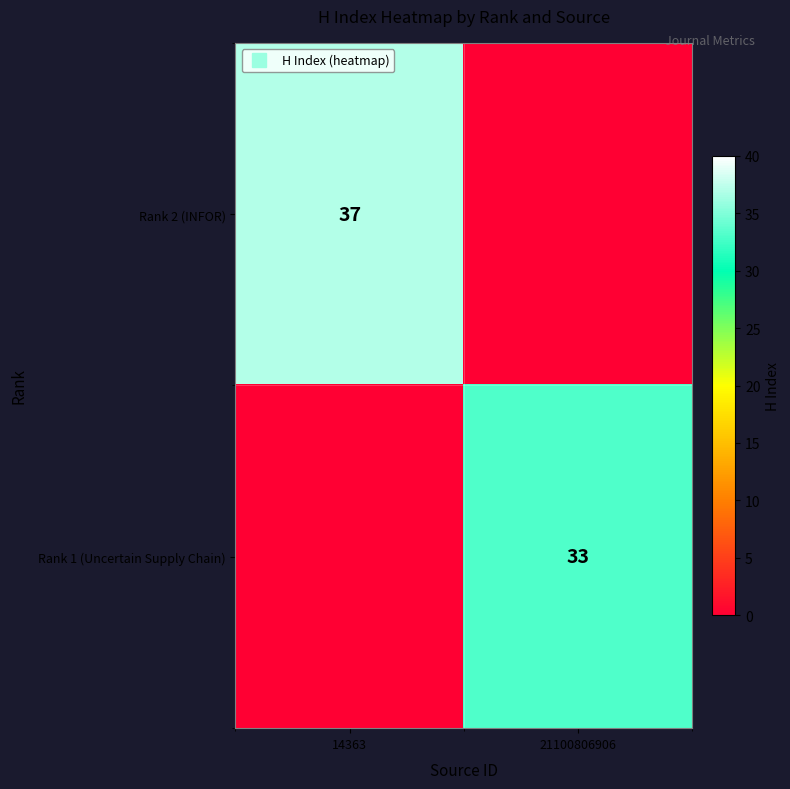

What is the difference between the maximum and minimum values in the Rank 1 (Uncertain Supply Chain) series?

33